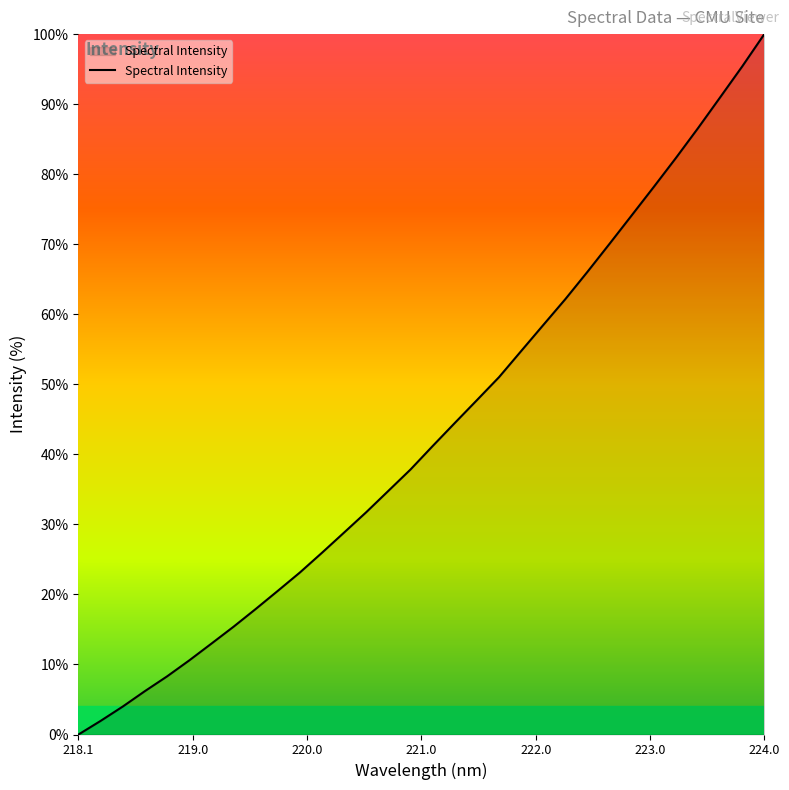

What is the maximum value shown in the chart?

100.0